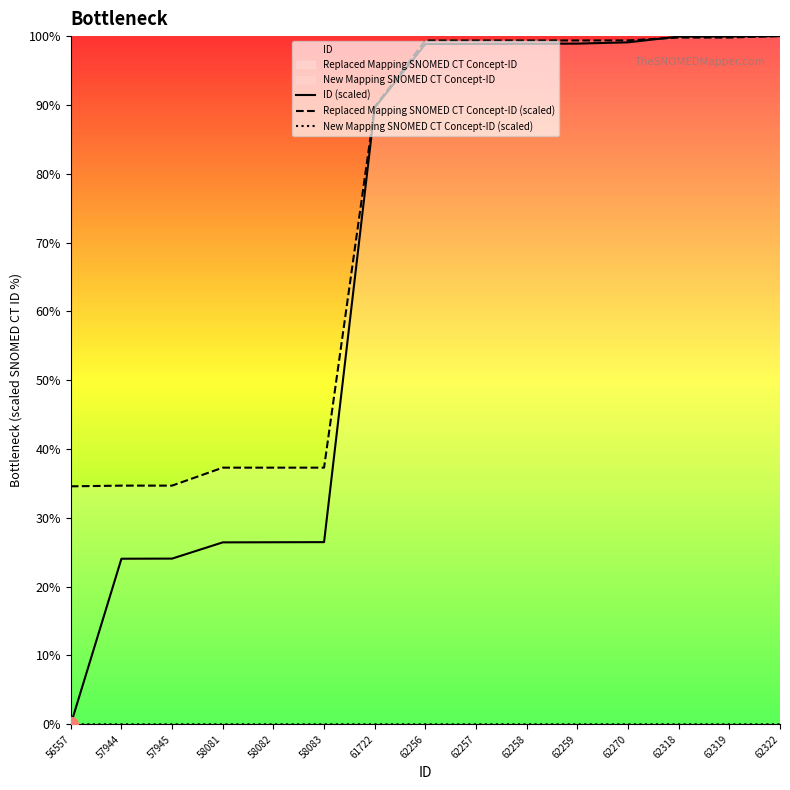

The Replaced Mapping SNOMED CT Concept-ID (scaled) series shows 138.7 at 62258. True or false?

False